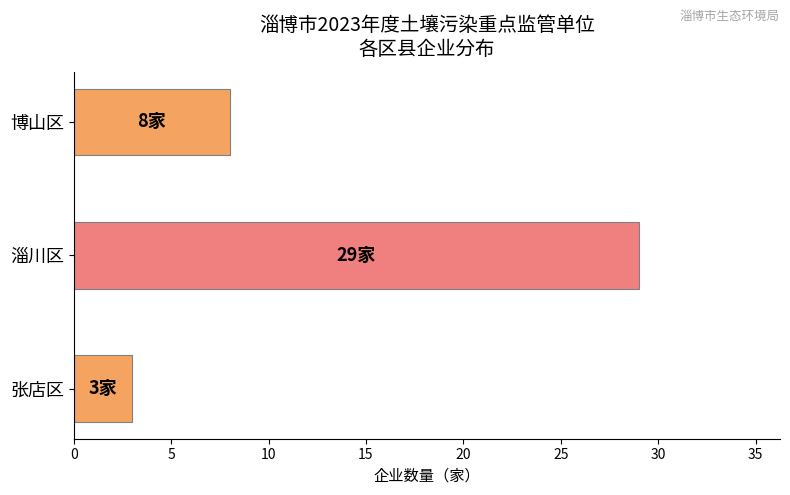

Rank the categories by value from lowest to highest.

张店区, 博山区, 淄川区